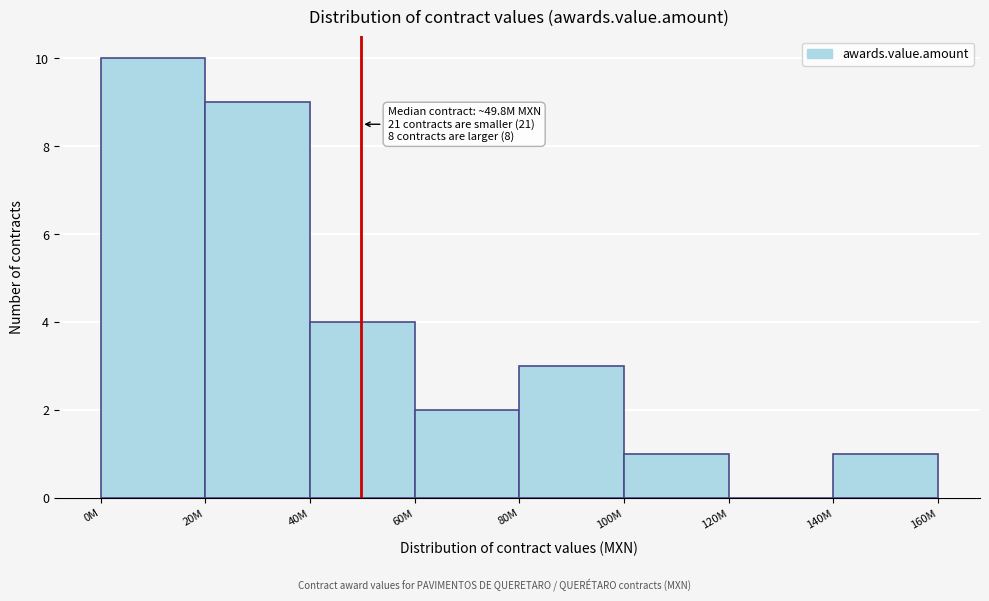

Reading right to left, transcribe all the data shown in this chart.

140M=1	120M=0	100M=1	80M=3	60M=2	40M=4	20M=9	0M=10